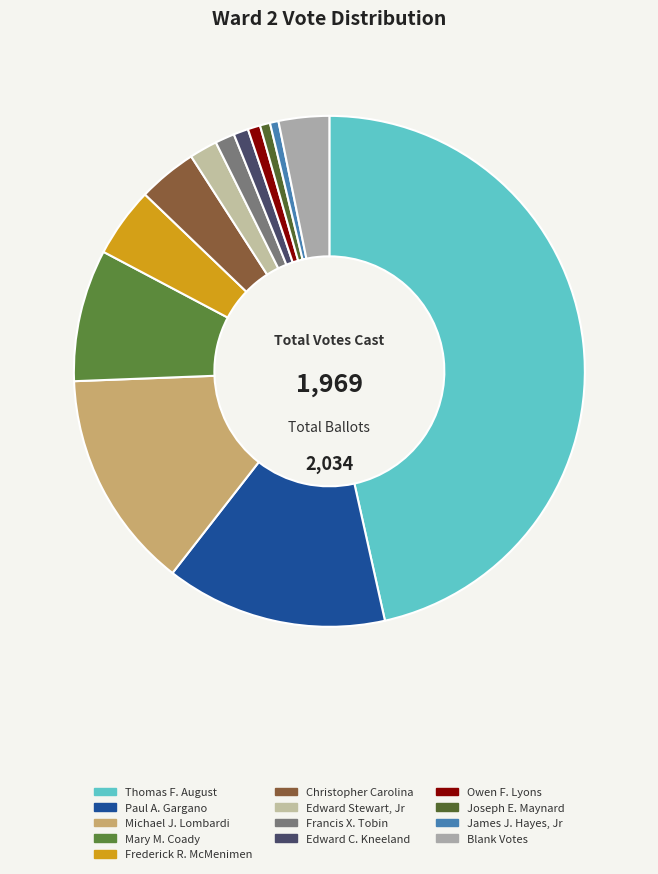

The Mary M. Coady slice represents 1% of the pie. True or false?

False